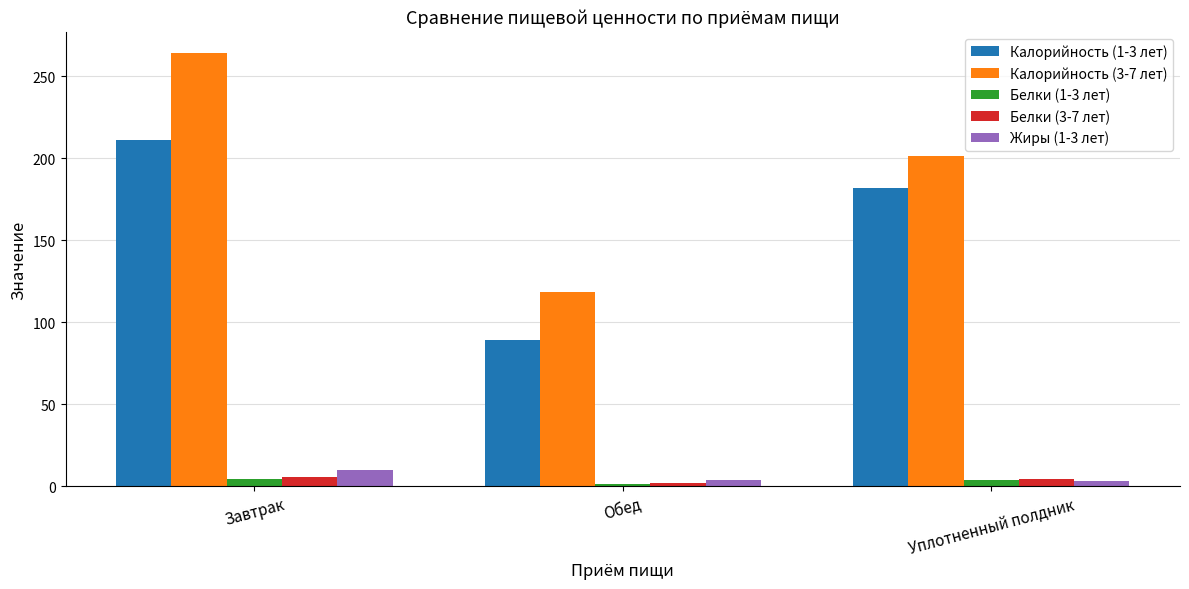

How many values in the Калорийность (1-3 лет) series are below 181?

1